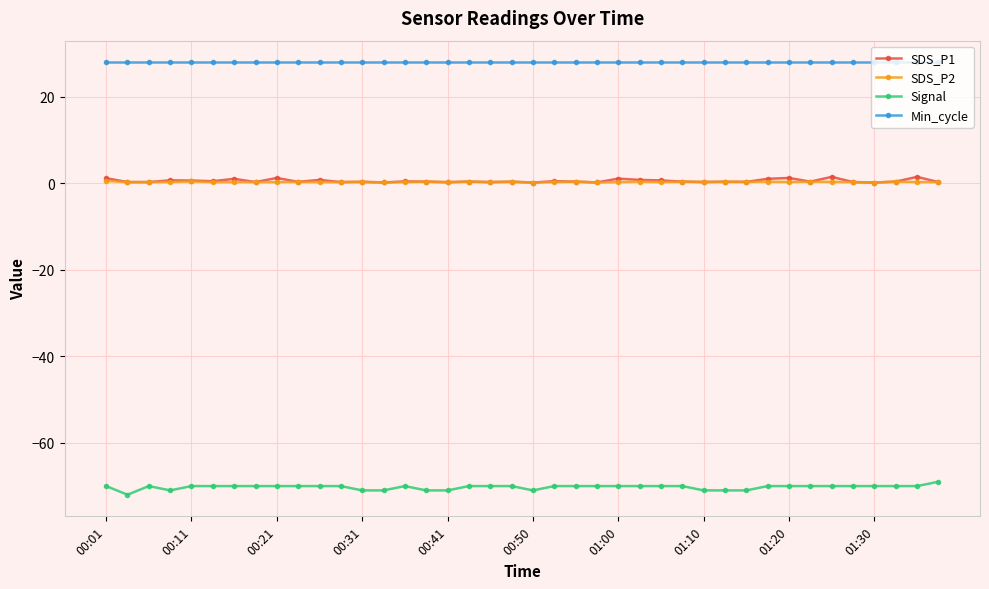

Which series has the largest total across all categories?

Min_cycle